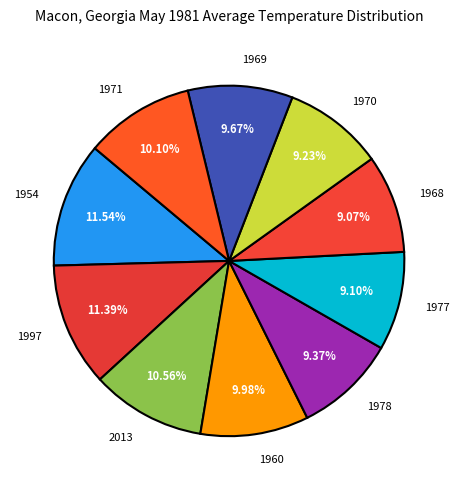

True or false: 1968 accounts for 1% of the total.

False